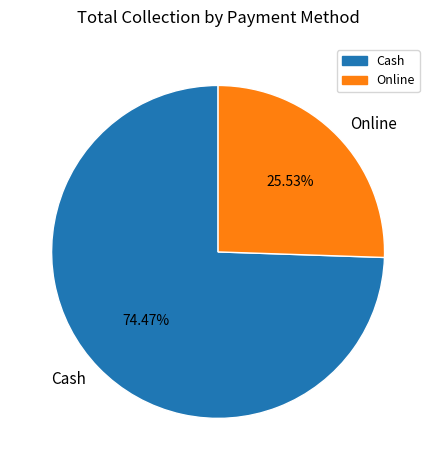

What portion of the pie excludes Cash?

25.5%